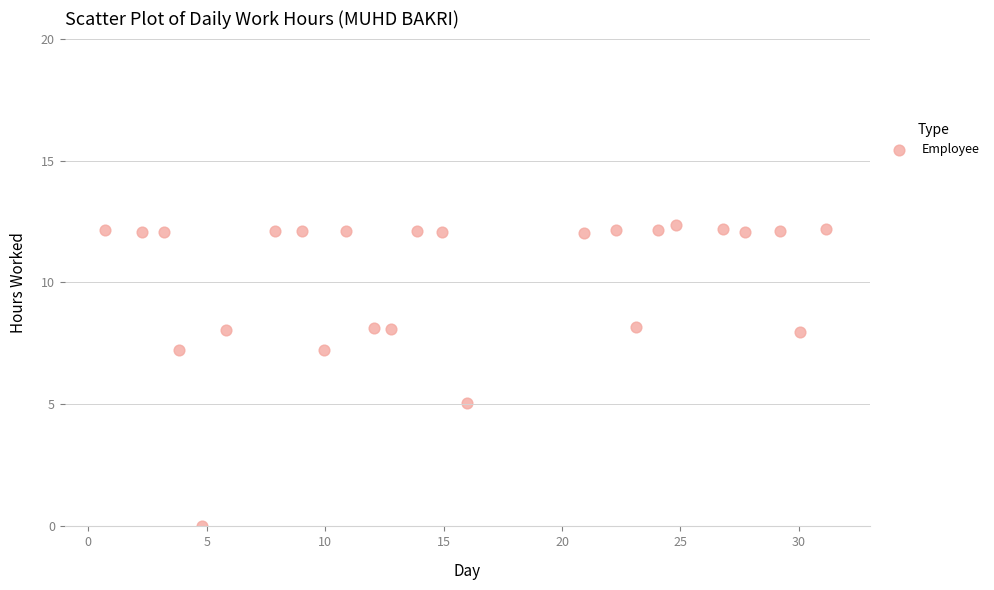

What is the range of X values (max minus min)?

30.4